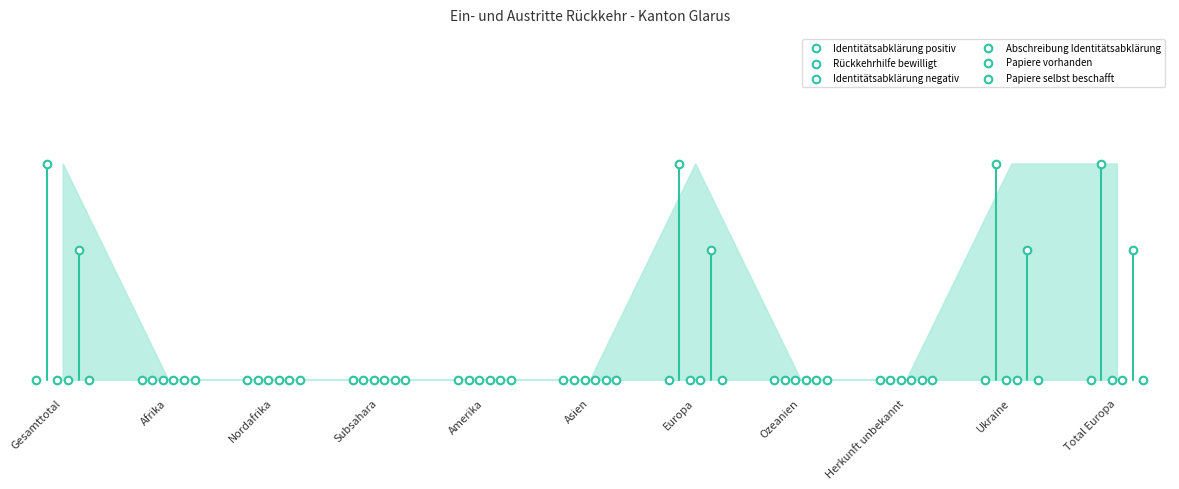

Which series has the largest Y range (max minus min)?

Rückkehrhilfe bewilligt